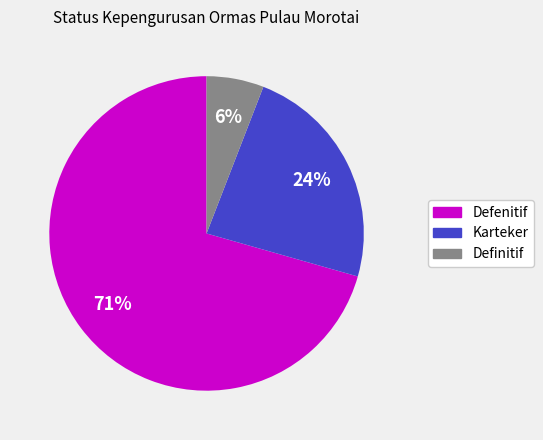

How many segments does this pie chart have?

3